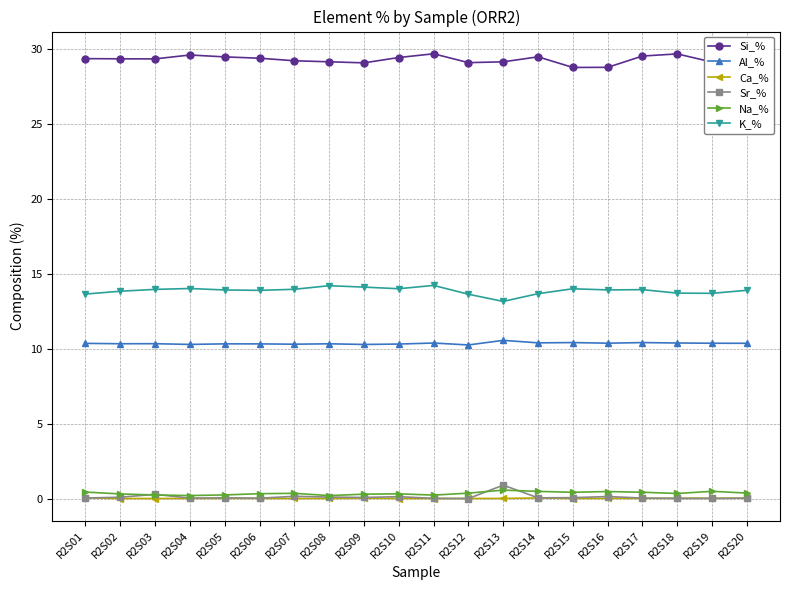

Does the chart have visible grid lines?

Yes